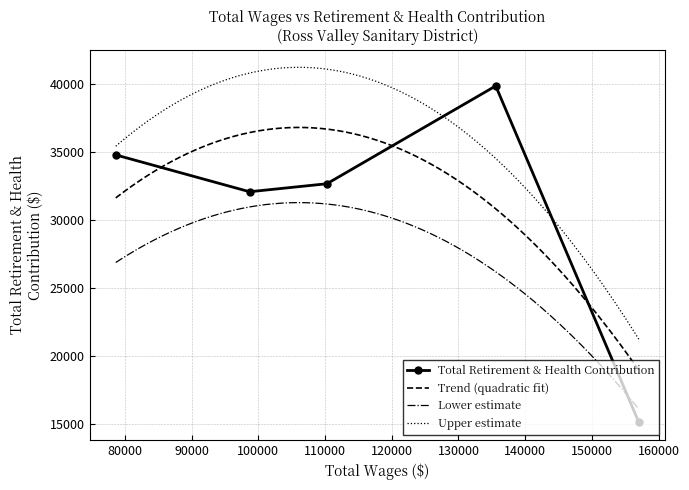

Where does the data first go above 32690?

135586.0